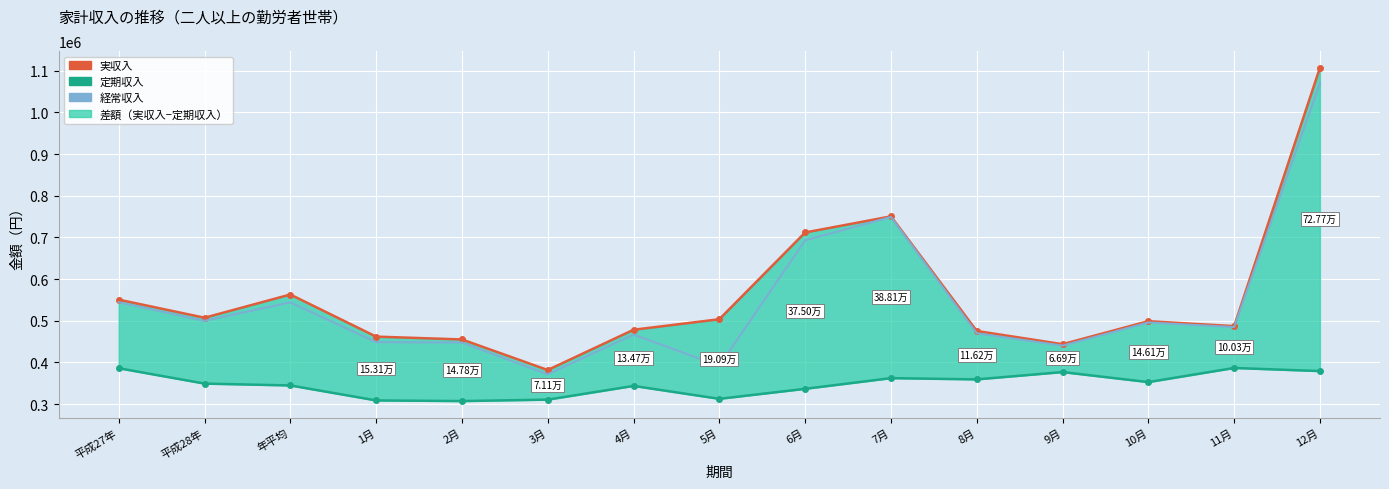

Which series has the largest range (max minus min)?

実収入